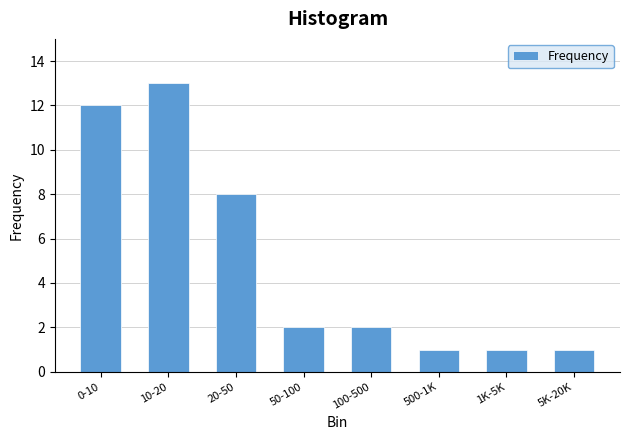

Reading left to right, extract all data points from this chart.

0-10=12	10-20=13	20-50=8	50-100=2	100-500=2	500-1K=1	1K-5K=1	5K-20K=1